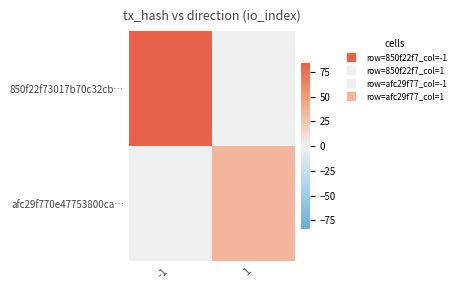

Reading left to right, list all the values displayed in this chart.

850f22f73017b70c32cb…: -1=84	1=0
afc29f770e47753800ca…: -1=0	1=34